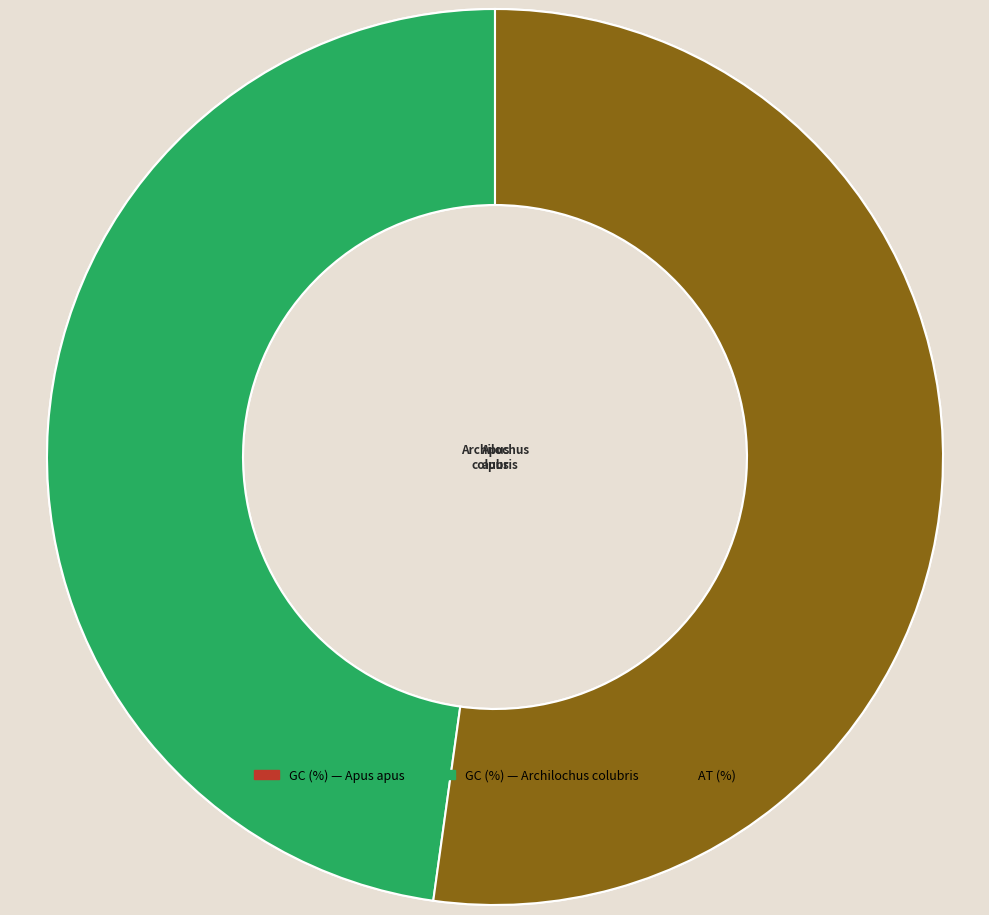

Does any single category account for the majority?

Yes